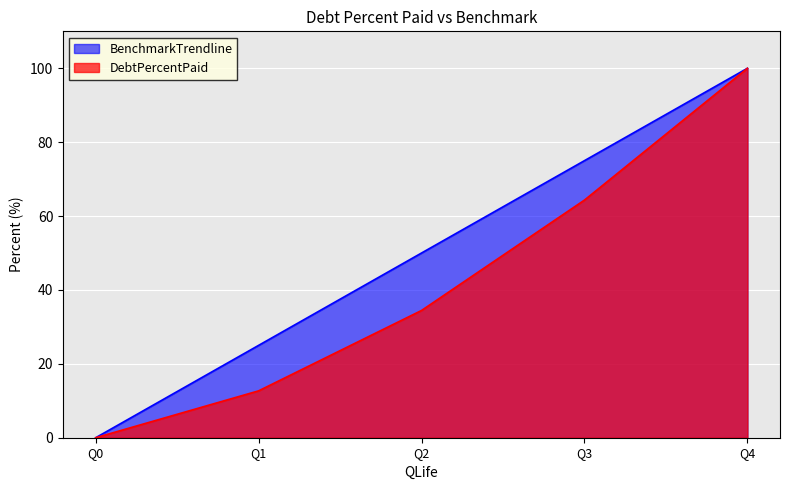

Which has a higher value, Q3 or Q1?

Q3